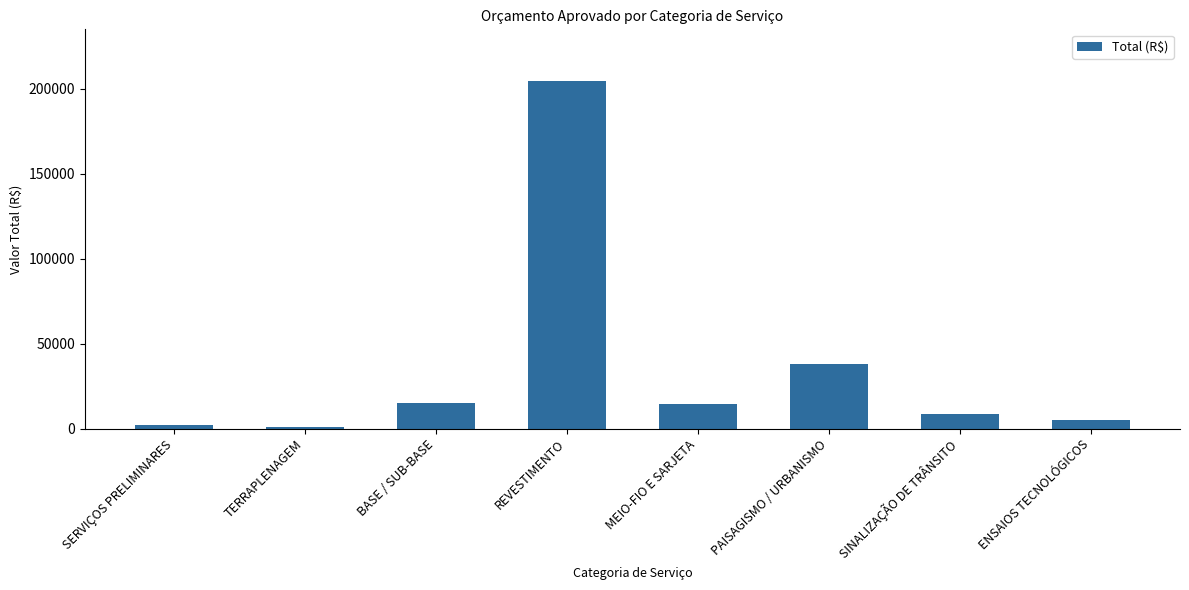

How many data points does each series have?

8